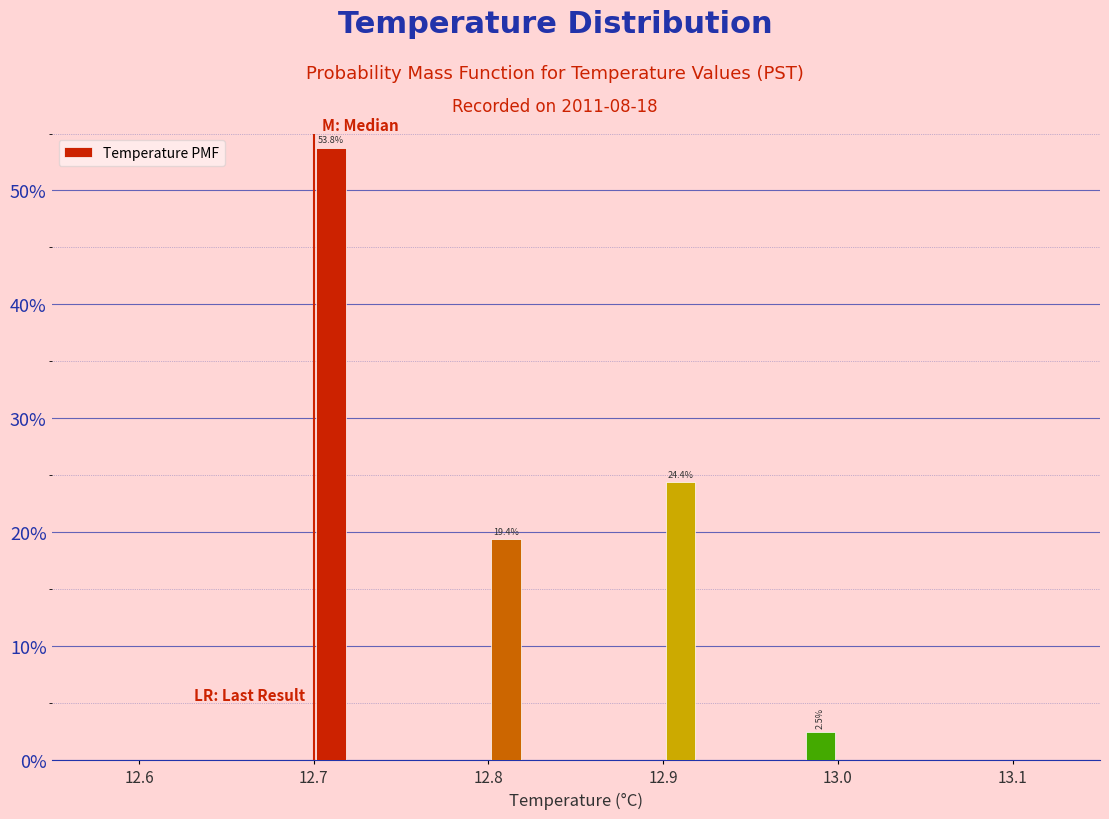

Read against the x-axis, roughly where is the centre of the tallest bar?

12.71